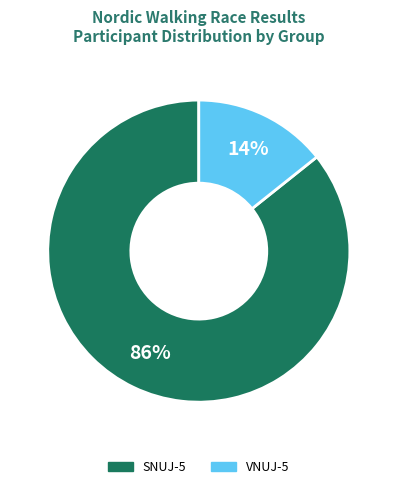

What percentage is the SNUJ-5 slice, to the nearest percent?

86%